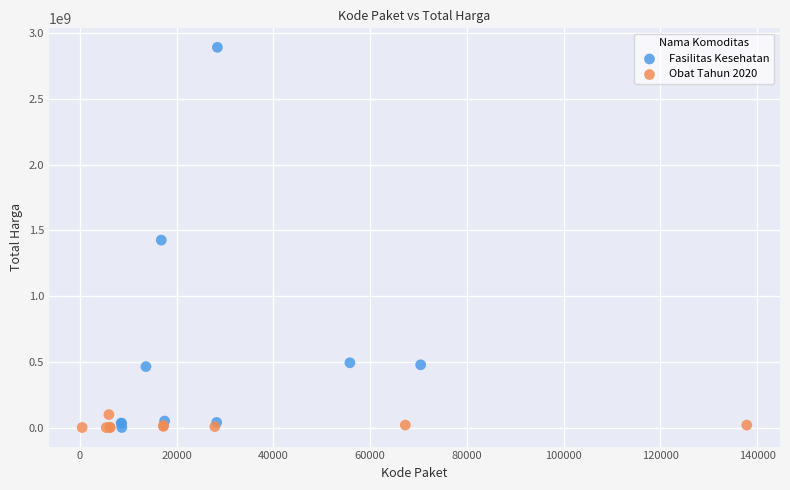

Which series contains the highest Y value?

Fasilitas Kesehatan